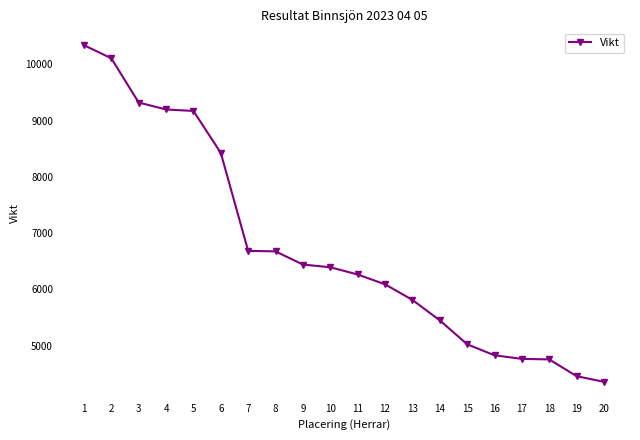

What is the difference between the maximum and minimum values?

5988